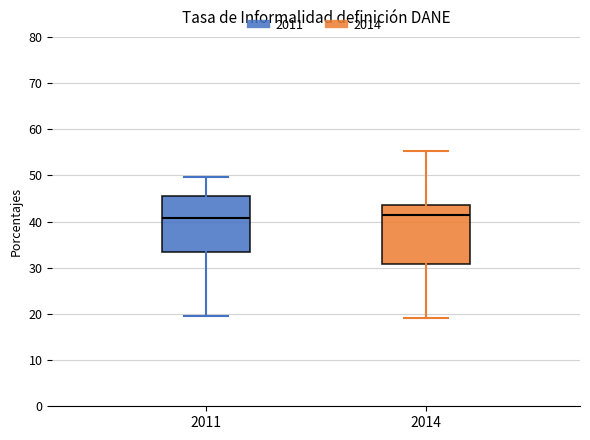

Reading left to right, read every box against the y-axis: the position of its median line, the range the box covers, and the ends of its whiskers. The values are not printed on the chart, so give them approximately, as read against the axis.

2011: median 41, box 33 to 46, whiskers 20 to 50
2014: median 41, box 31 to 44, whiskers 19 to 55